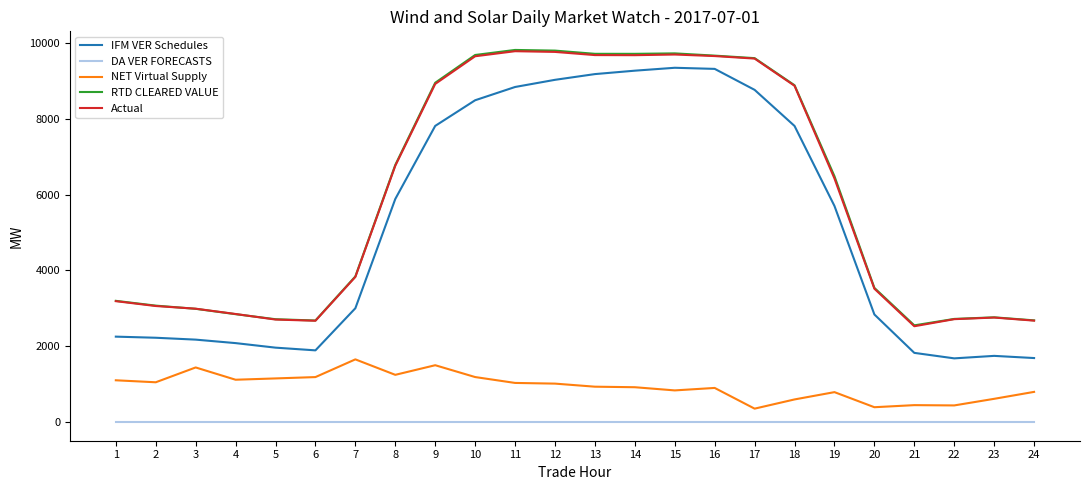

Is the value of RTD CLEARED VALUE at 7 greater than the value of NET Virtual Supply at 20?

Yes